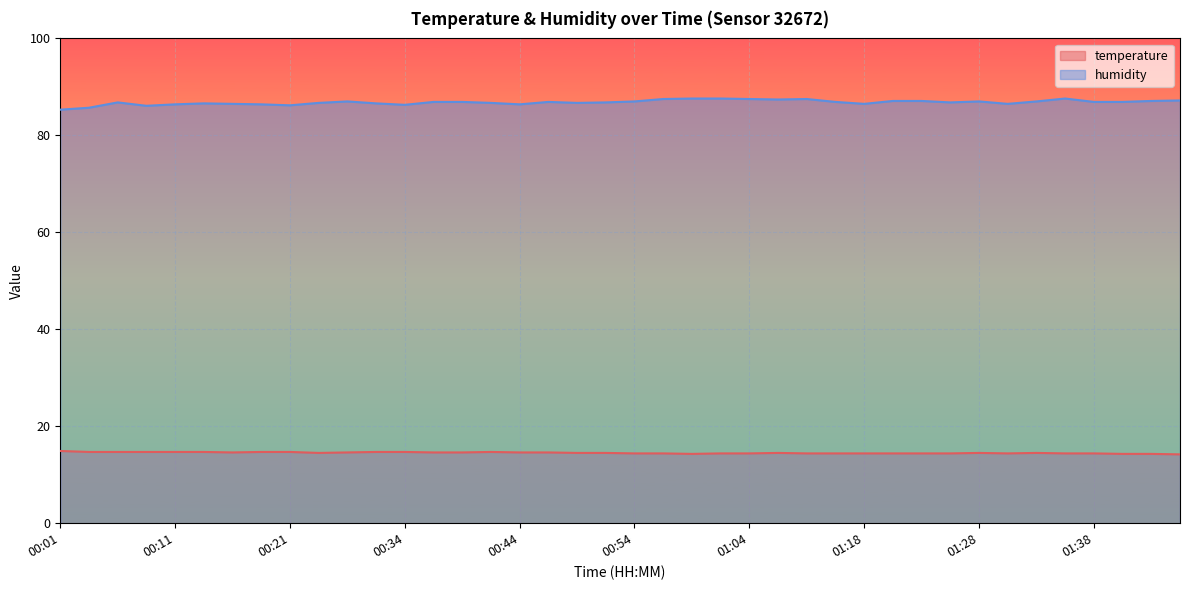

Which has a higher value, 01:23 or 00:49?

00:49